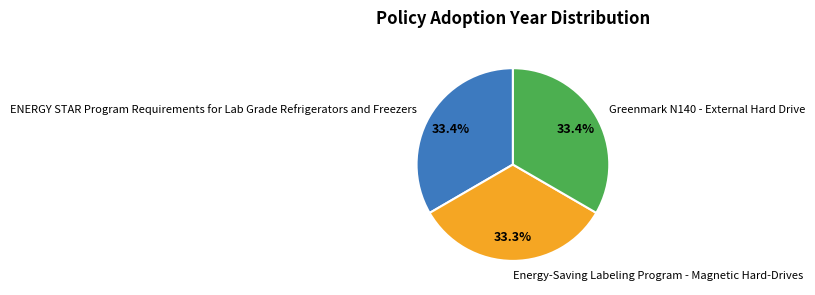

Is Greenmark N140 - External Hard Drive the majority of the pie?

No